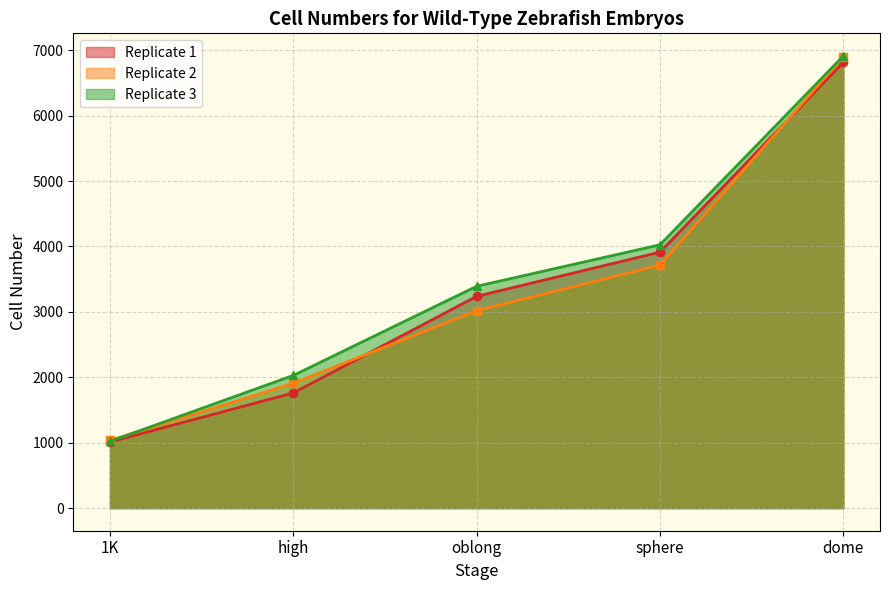

What is the difference between the maximum and minimum values in the Replicate 2 series?

5865.3